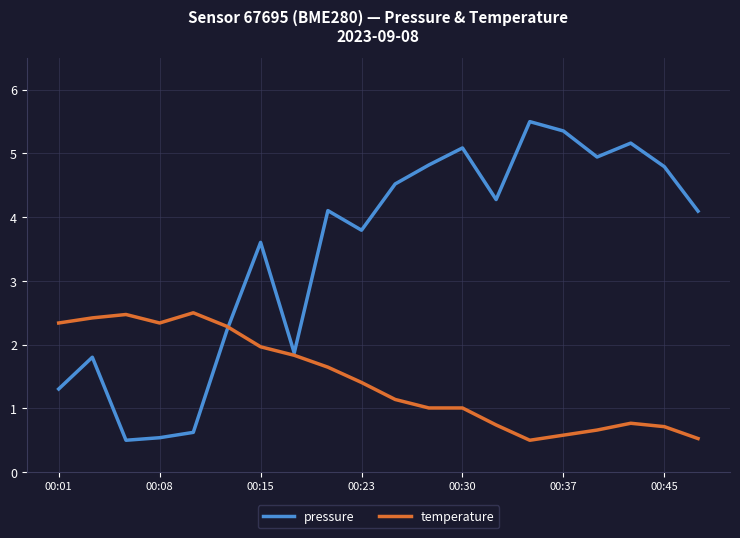

True or false: pressure and temperature intersect in this chart.

True